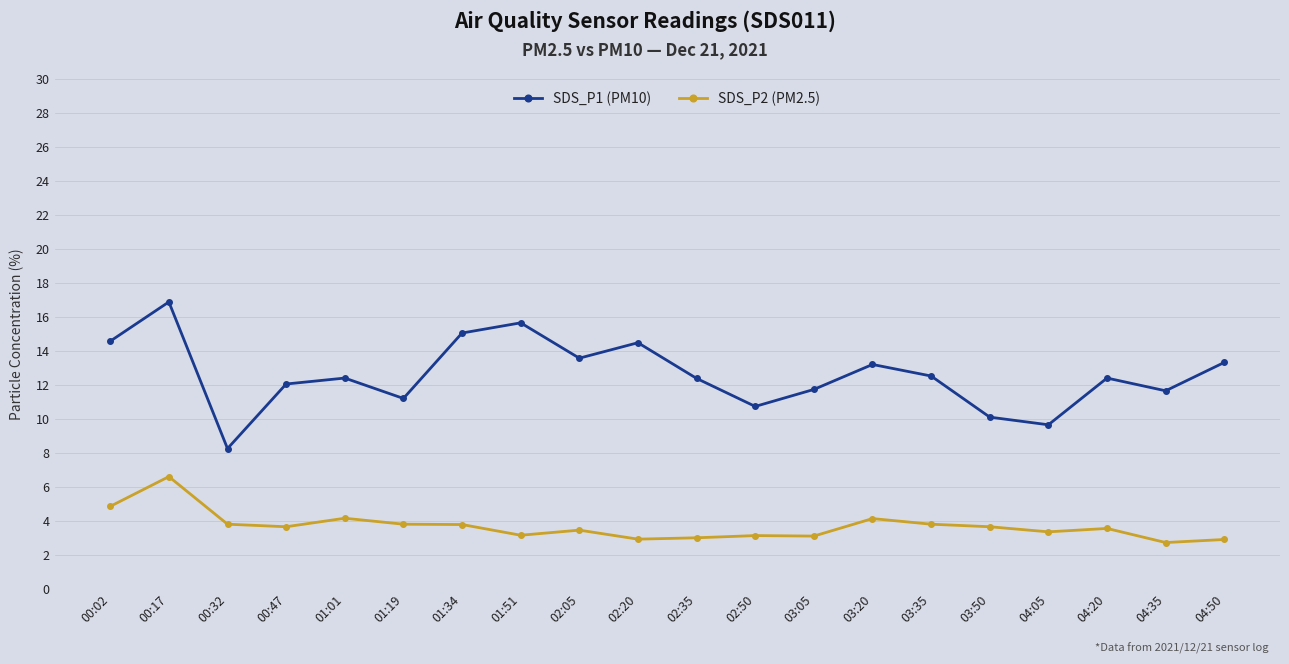

True or false: SDS_P1 (PM10) and SDS_P2 (PM2.5) intersect in this chart.

False